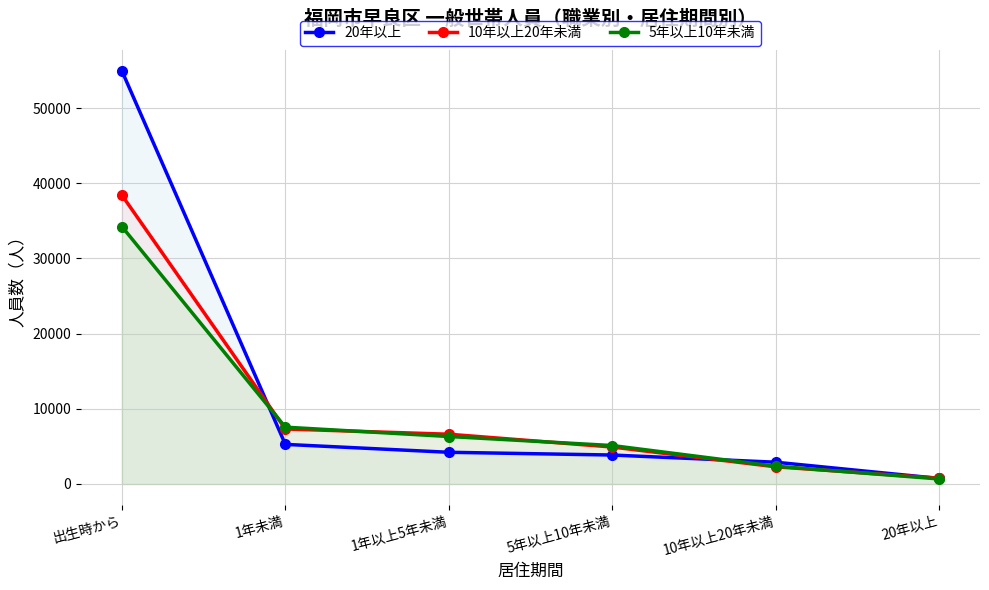

At which label does 20年以上 reach its minimum?

20年以上